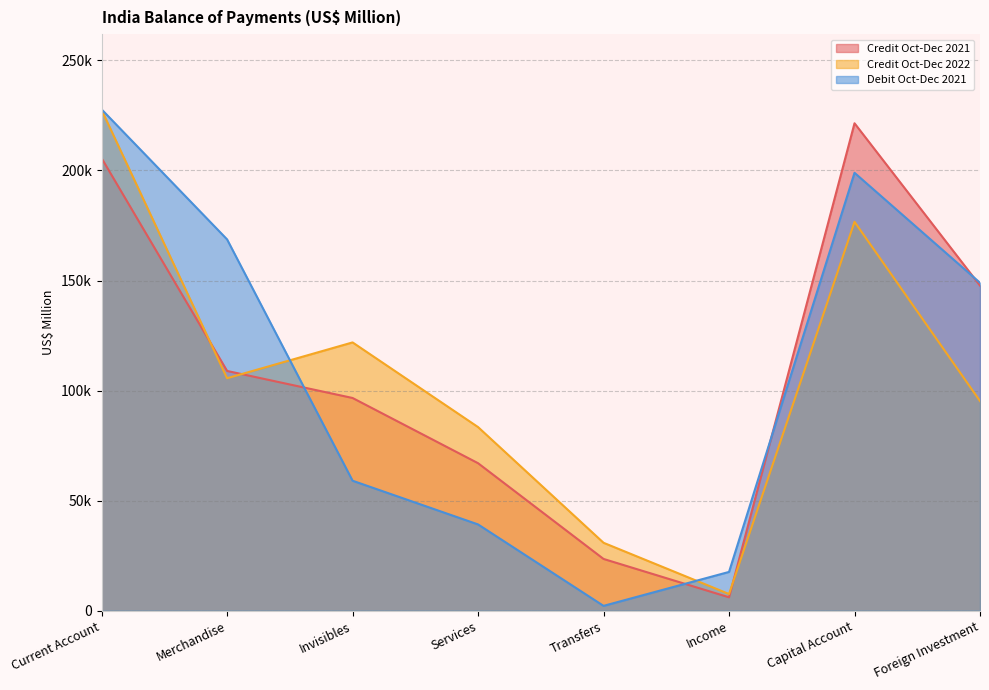

True or false: Credit Oct-Dec 2022 has more than 1 points higher than both neighbors.

True